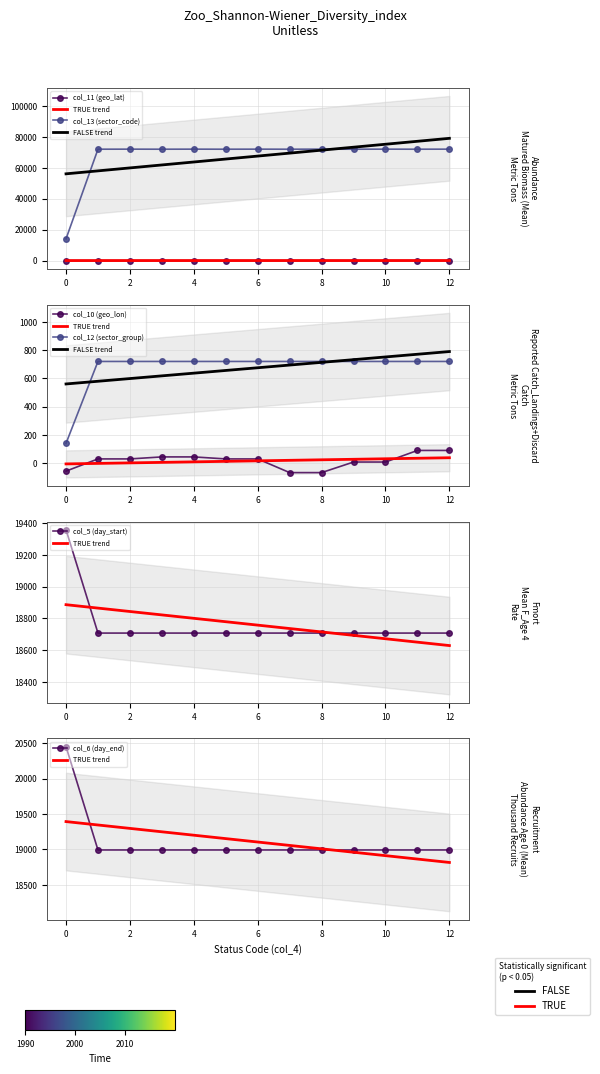

Is the value of col_13 (sector_code) at 12 greater than the value of col_5 (day_start) at 11?

Yes